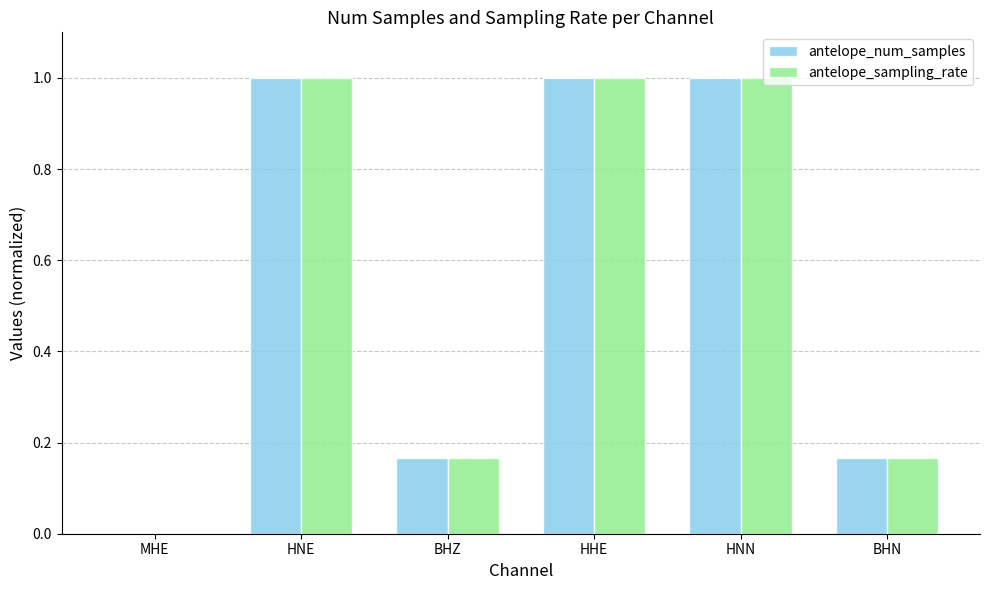

What is the total value across all series at BHN?

0.3